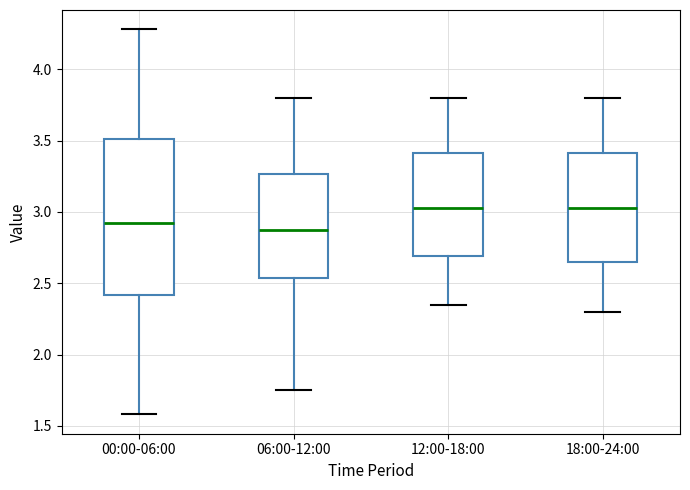

Reading left to right, transcribe this box plot: for each box, give where its median line is, the range the box spans, and where its two whiskers end, as read against the y-axis. The values are not printed on the chart, so give them approximately, as read against the axis.

00:00-06:00: median 2.95, box 2.40 to 3.50, whiskers 1.60 to 4.30
06:00-12:00: median 2.90, box 2.55 to 3.25, whiskers 1.75 to 3.80
12:00-18:00: median 3.05, box 2.70 to 3.40, whiskers 2.35 to 3.80
18:00-24:00: median 3.05, box 2.65 to 3.40, whiskers 2.30 to 3.80